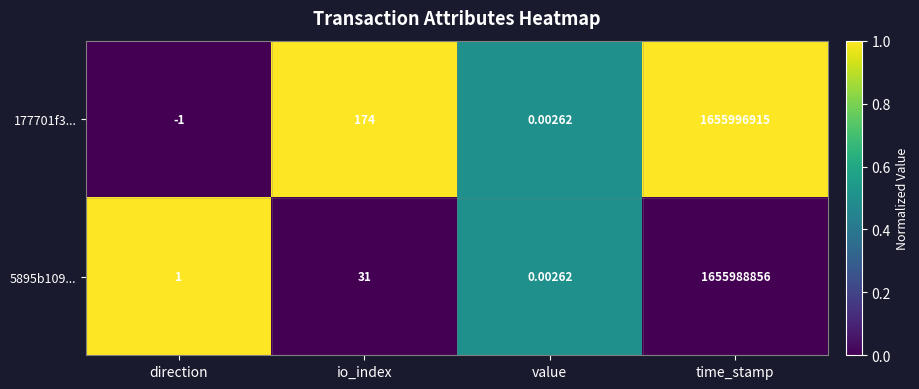

Which series changed the most between direction and time_stamp?

177701f3...